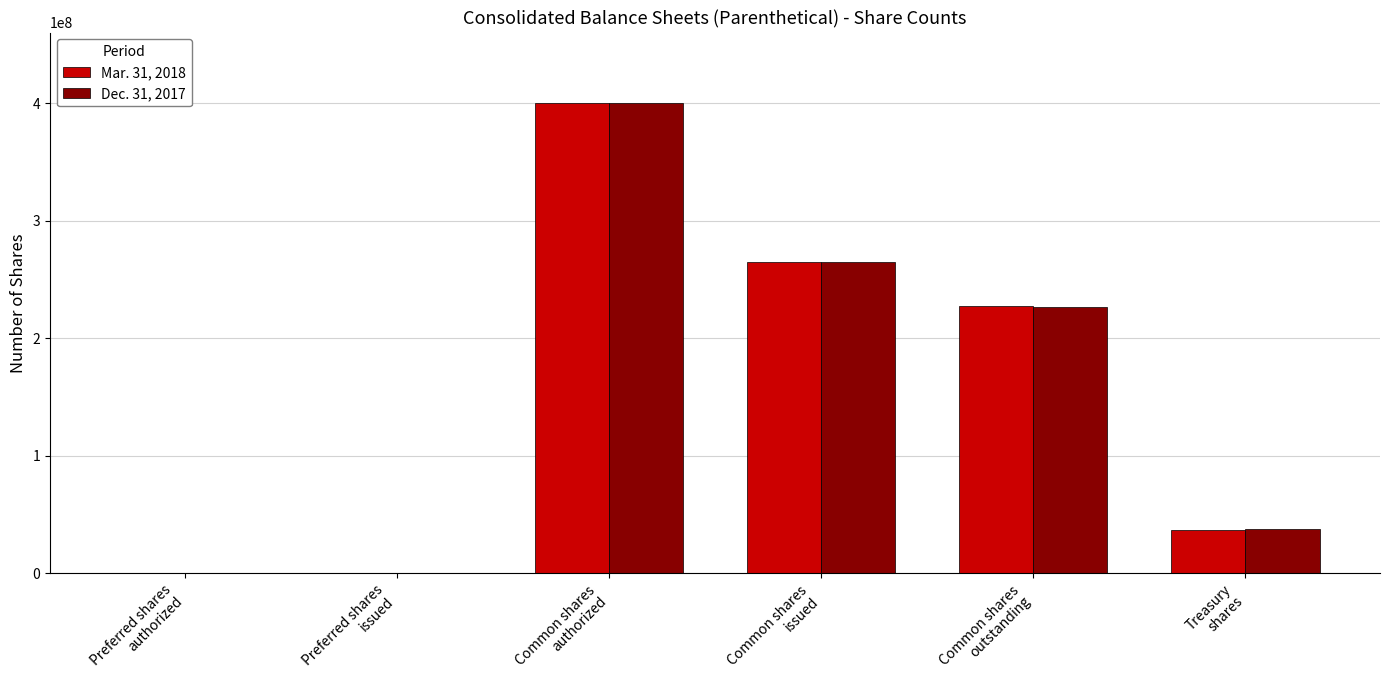

Where is Mar. 31, 2018 nearest to the value 200000000?

Common shares
outstanding